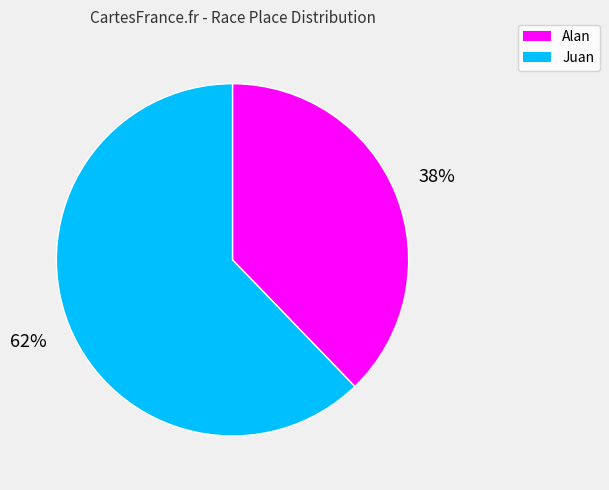

The Juan slice represents 49% of the pie. True or false?

False